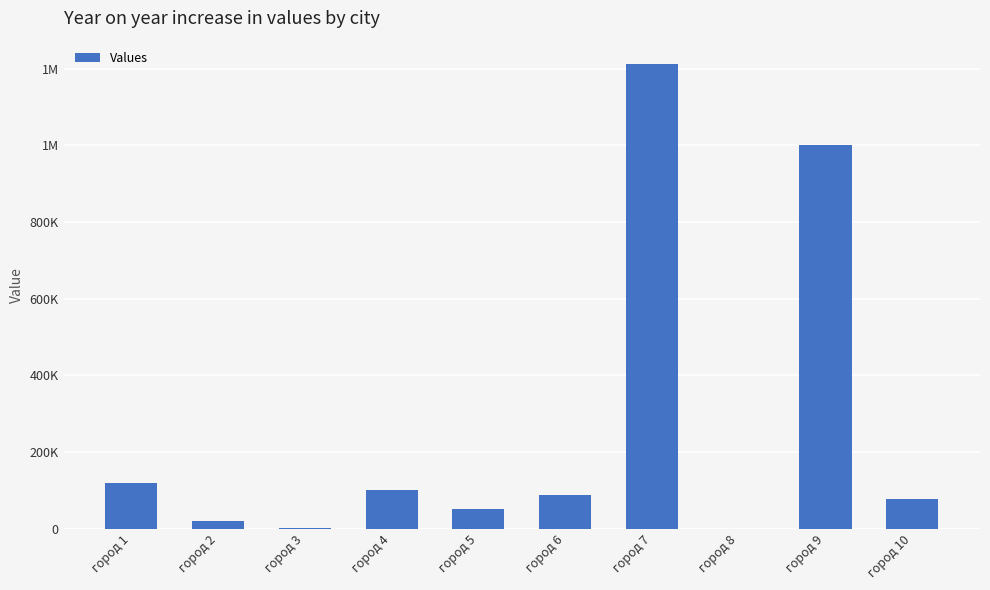

The chart shows a value of 88991 at город 6. True or false?

True